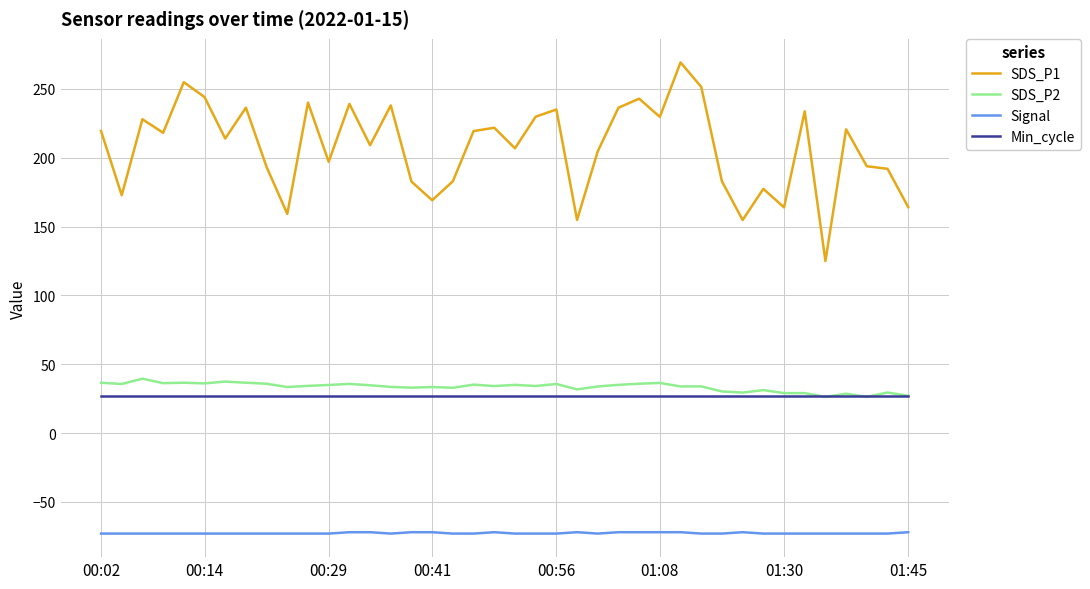

True or false: Min_cycle and Signal cross at least once.

False